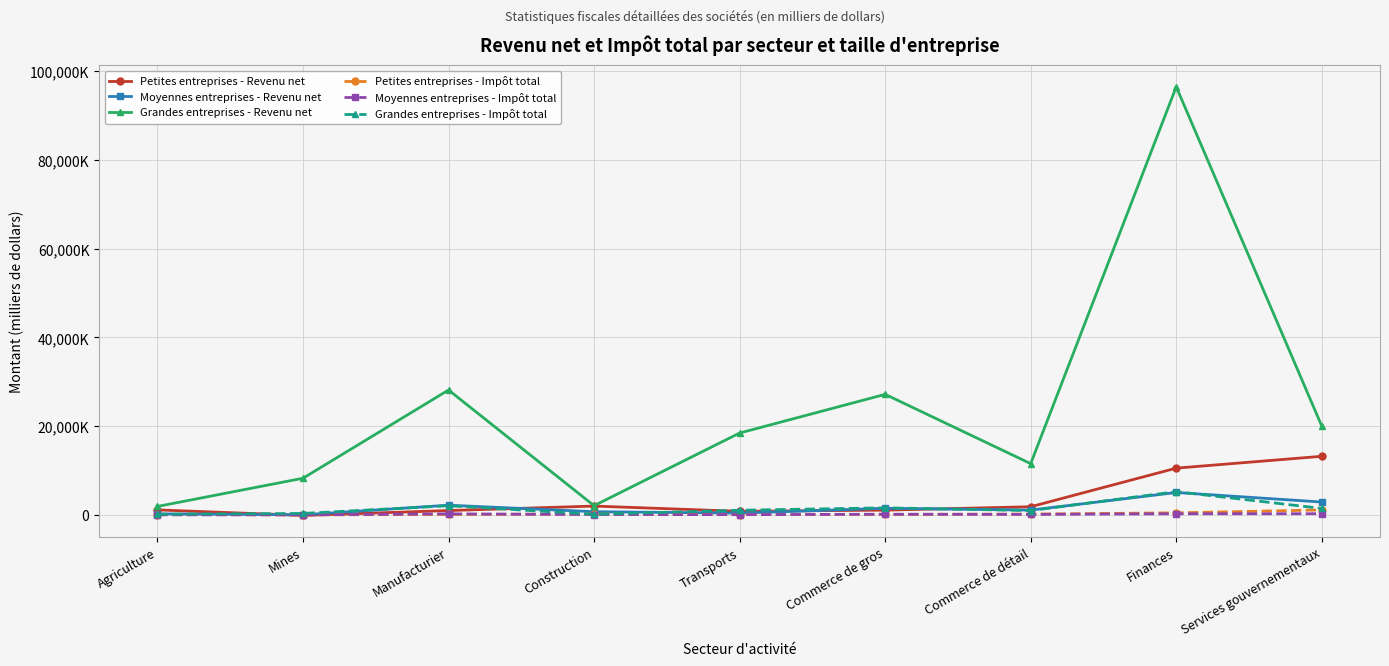

Is the value of Grandes entreprises - Revenu net at Agriculture greater than the value of Moyennes entreprises - Impôt total at Commerce de gros?

Yes